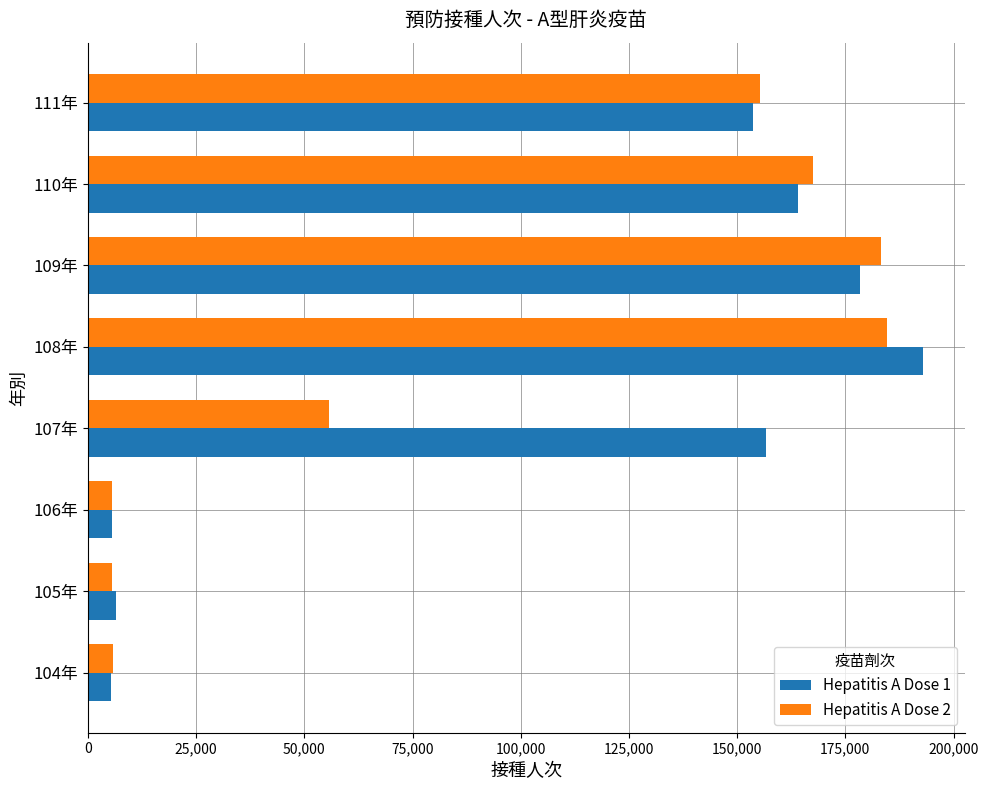

Which series has the largest total across all categories?

Hepatitis A Dose 1